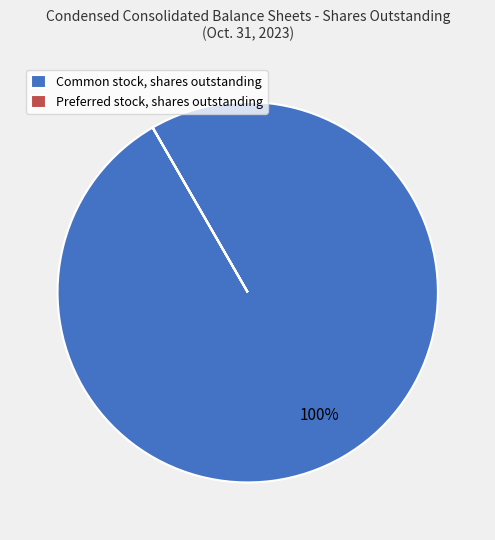

True or false: Common stock, shares outstanding accounts for 100% of the total.

True